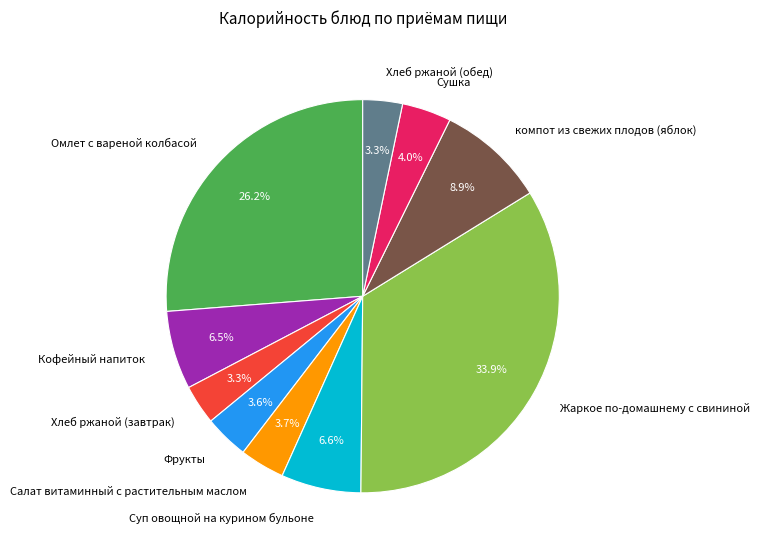

What percentage is NOT represented by Омлет с вареной колбасой?

73.8%